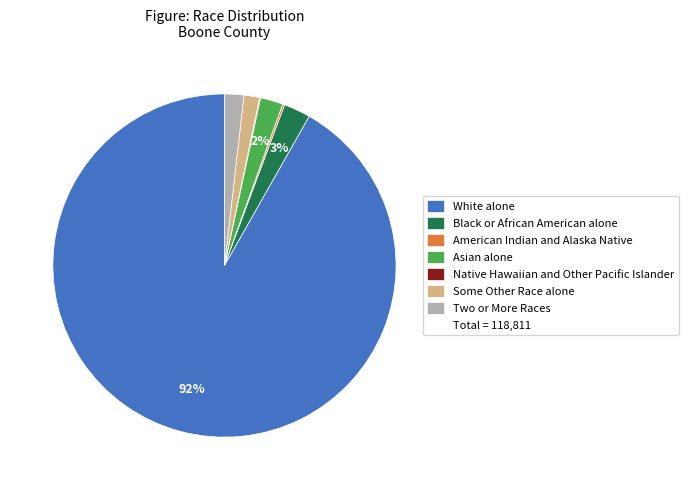

To the nearest percent, what is the difference between the largest and smallest slice percentages?

92%